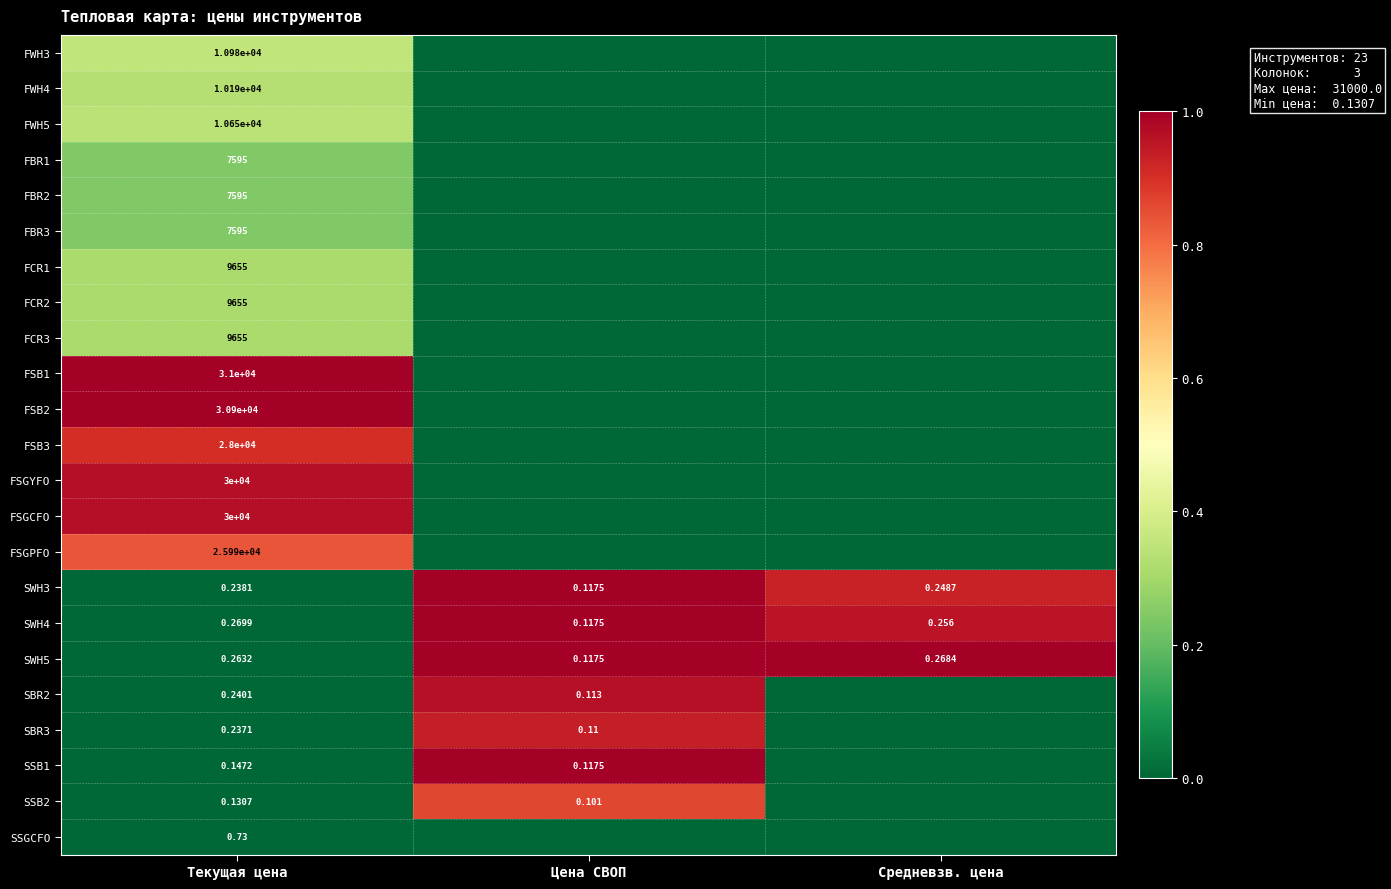

At which category is the sum across all series the highest?

Текущая цена